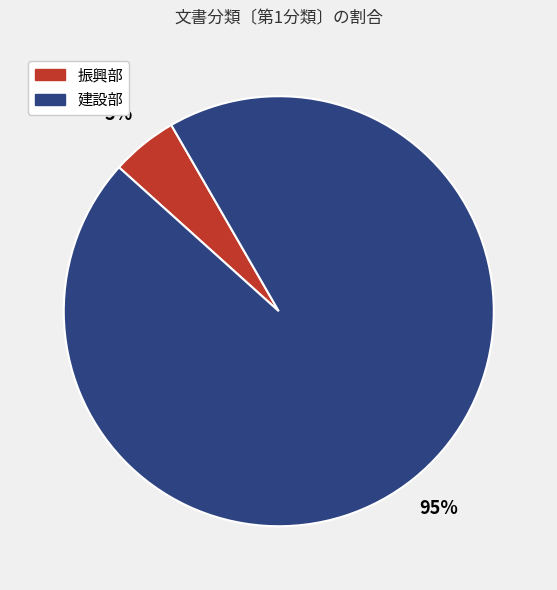

Is there any slice that represents more than half of the pie?

Yes